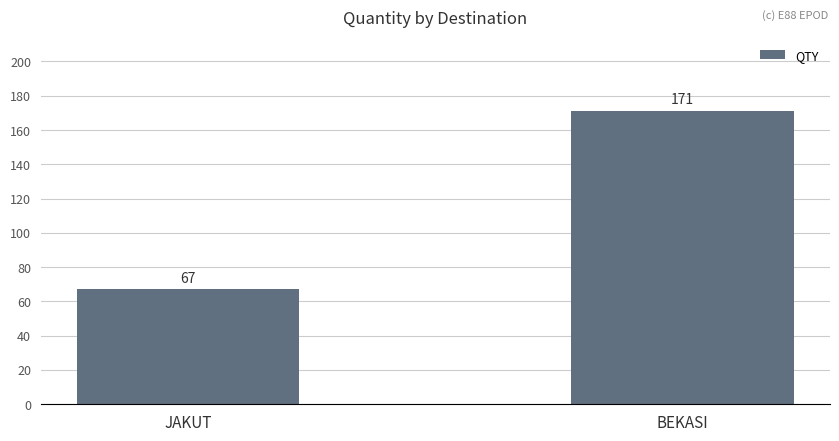

What position from the right is JAKUT?

2